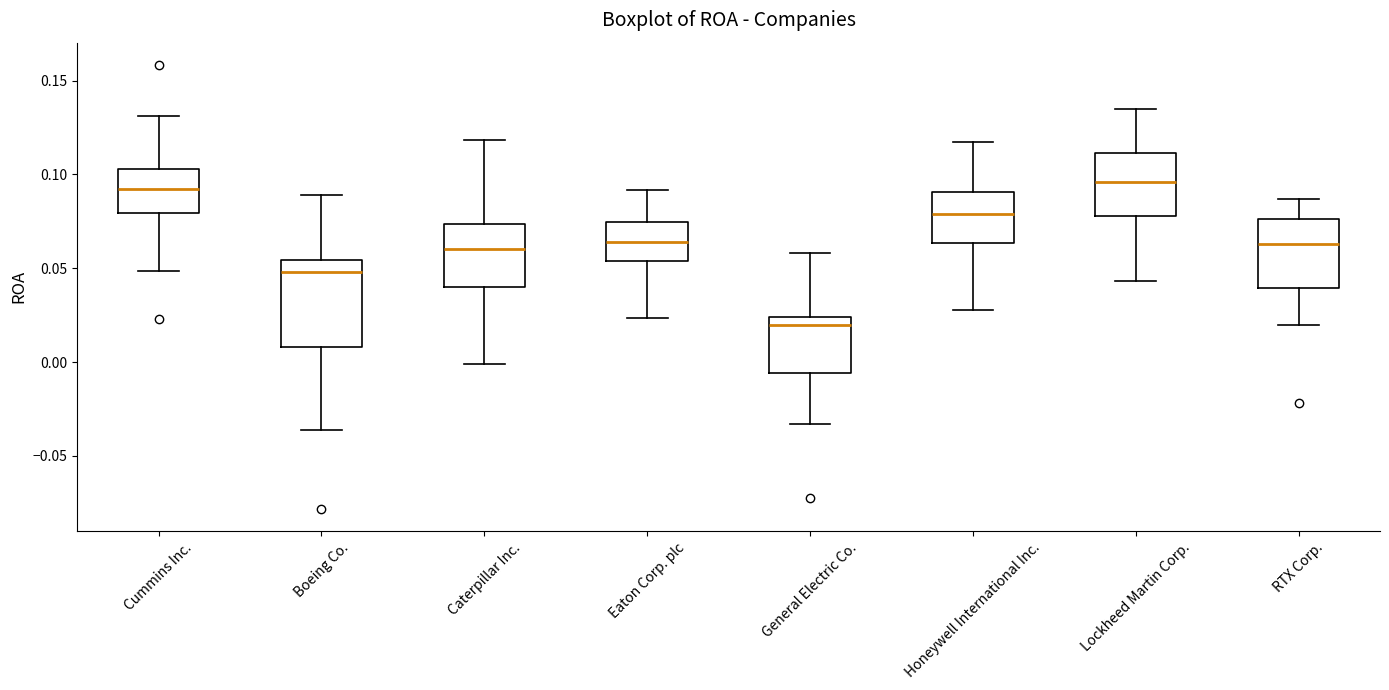

Comparing the boxes themselves (not the whiskers), which one is the tallest?

Boeing Co.